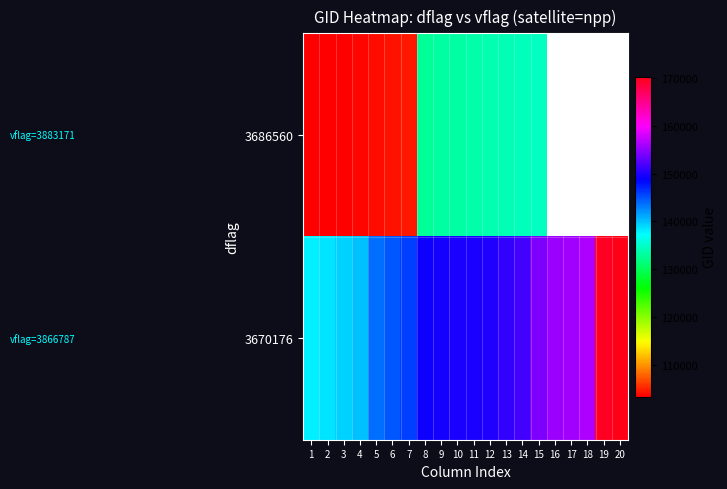

Which series has the largest total across all categories?

3670176